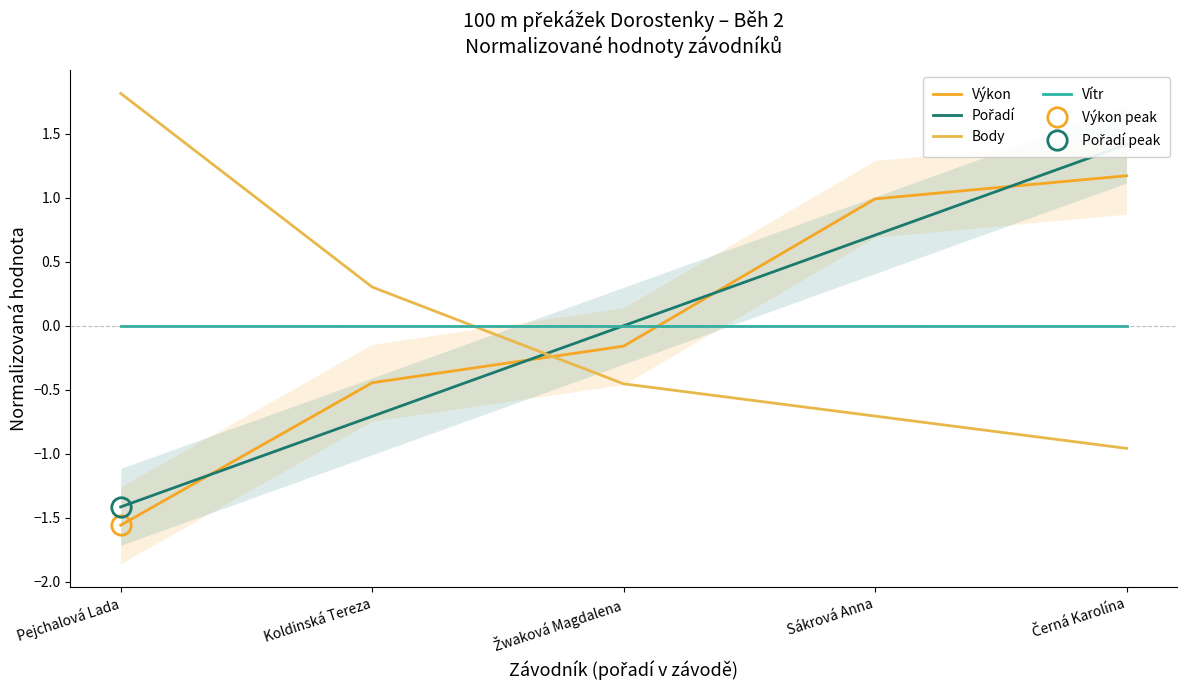

Rank the categories by Body value from highest to lowest.

Pejchalová Lada, Koldinská Tereza, Žwaková Magdalena, Sákrová Anna, Černá Karolína